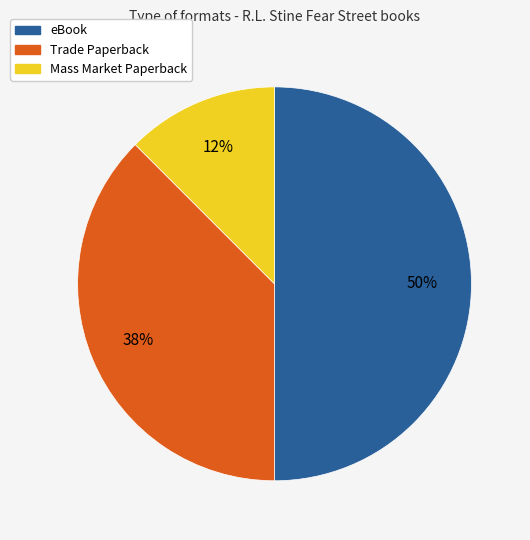

To the nearest percent, what percentage of the pie is eBook?

50%